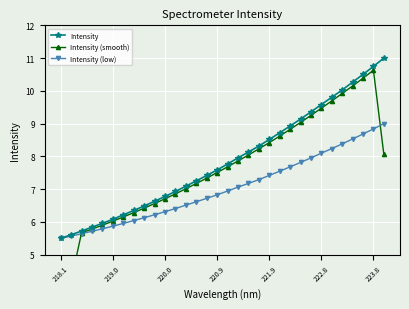

List the series in order of their overall mean, highest first.

Intensity, Intensity (smooth), Intensity (low)